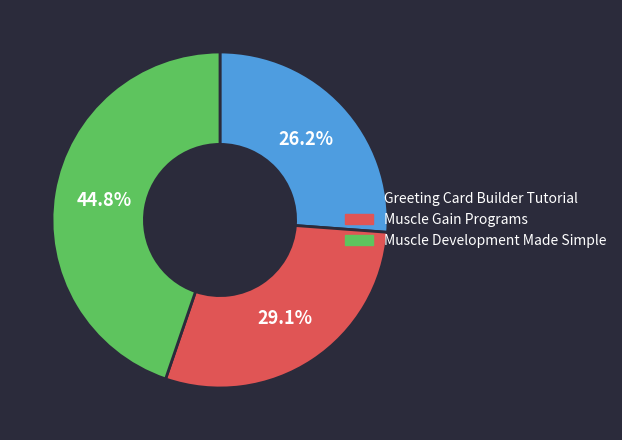

Rank the categories by value from highest to lowest.

Muscle Development Made Simple, Muscle Gain Programs, Greeting Card Builder Tutorial